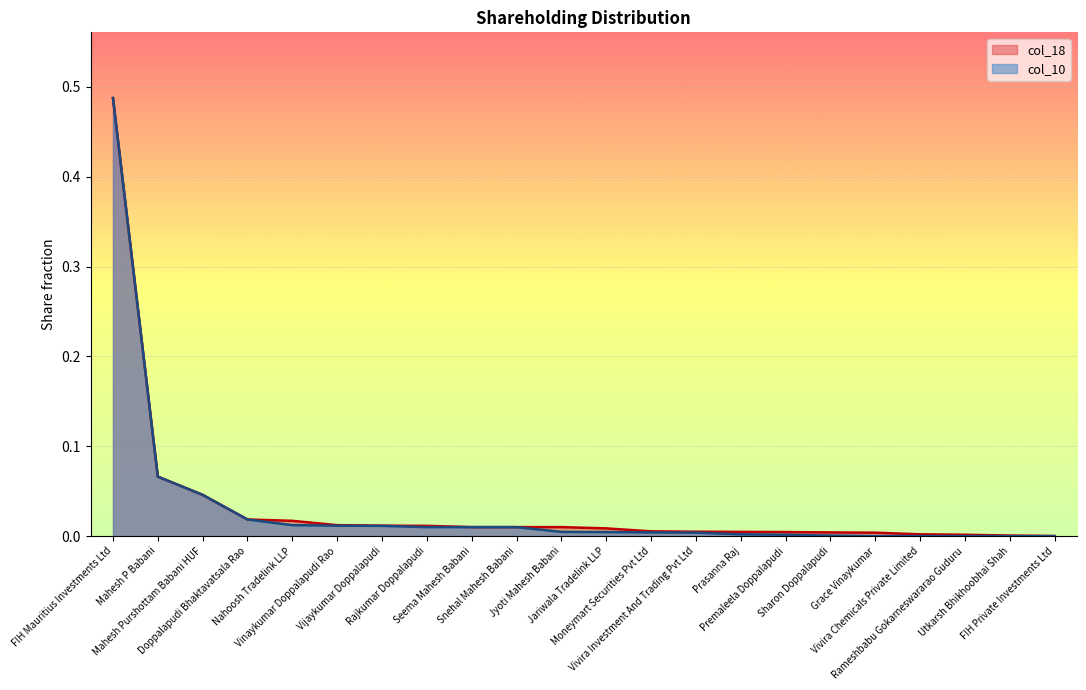

What position from the left is Mahesh P Babani?

2